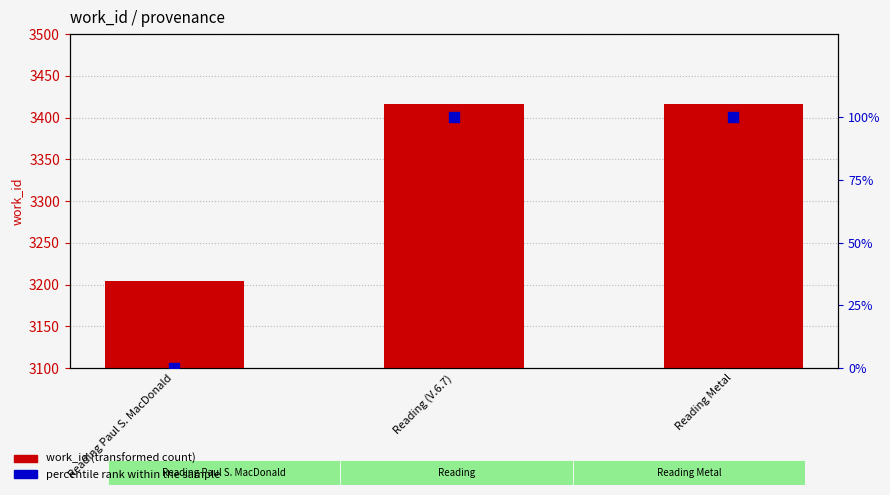

Which series has the largest total across all categories?

work_id